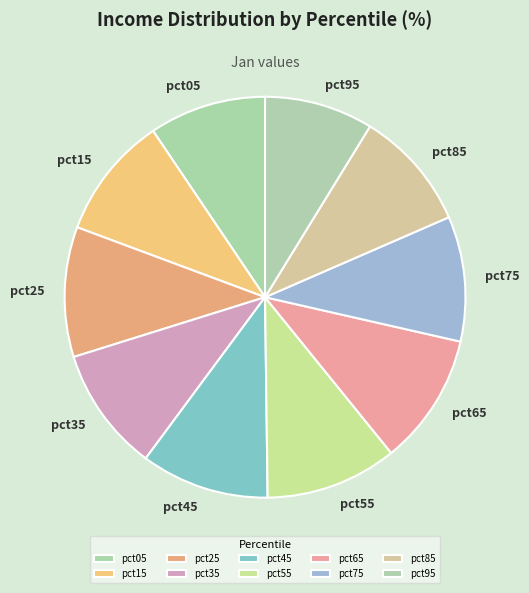

Combined, do pct85 and pct25 account for over 50%?

No